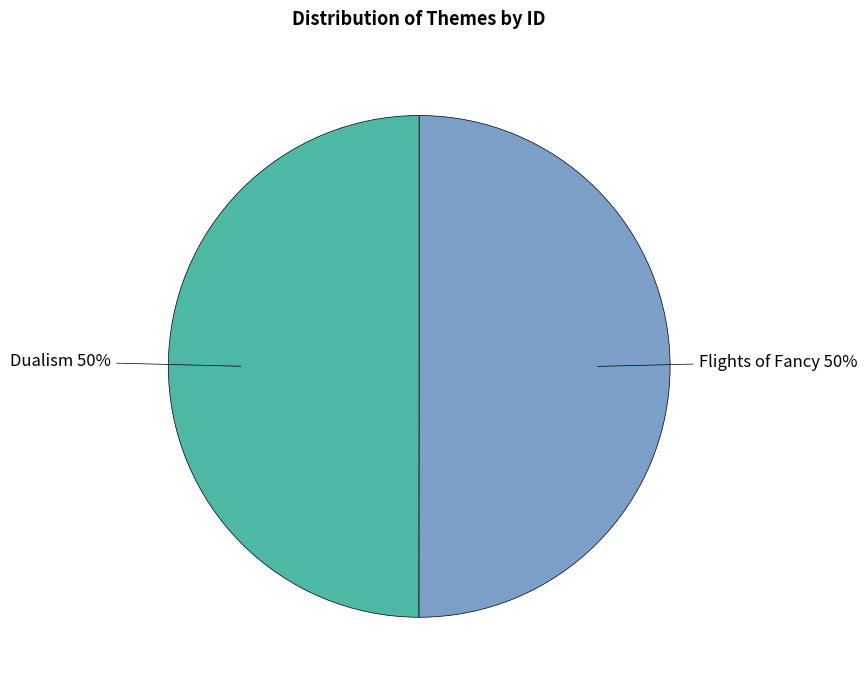

Do Flights of Fancy and Dualism together represent more than half of the pie?

Yes